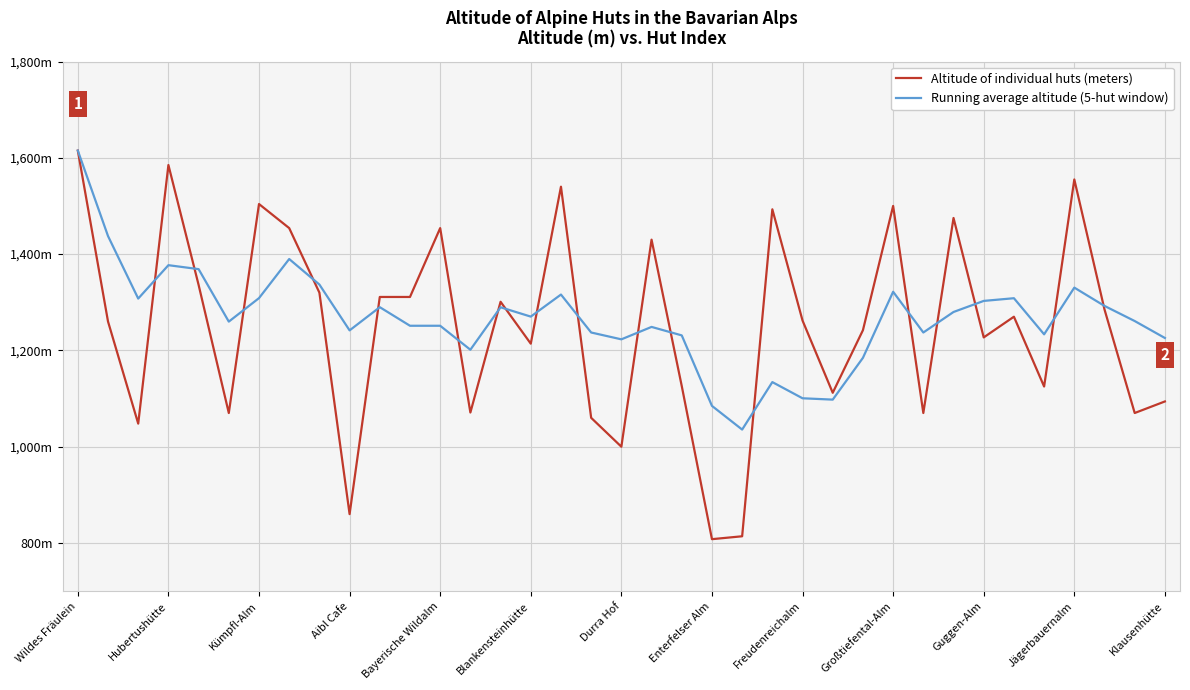

What are all the series names shown in the legend?

Altitude of individual huts (meters), Running average altitude (5-hut window)